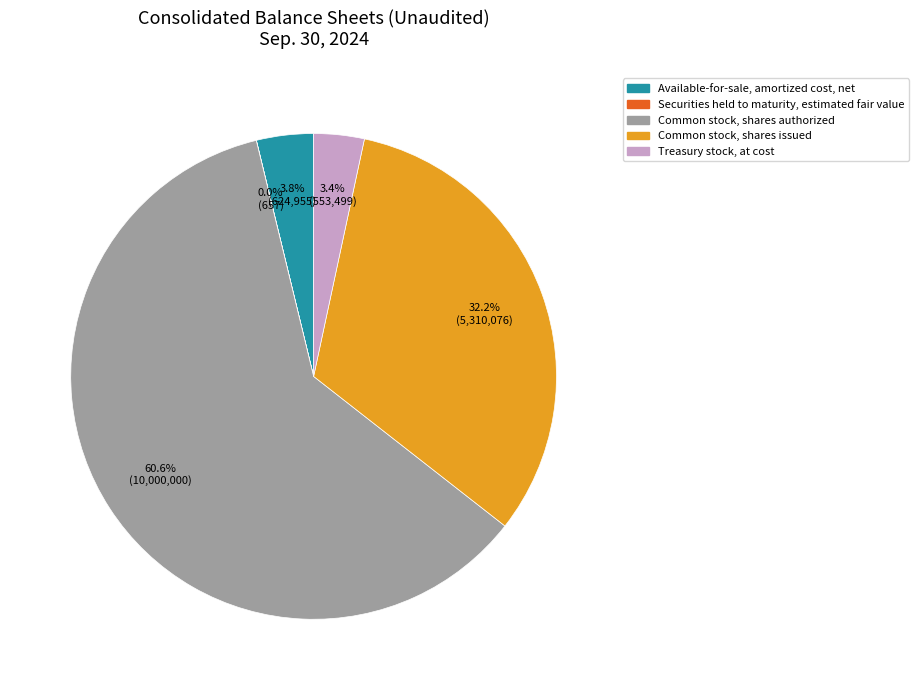

Which category has the biggest portion of the pie?

Common stock, shares authorized